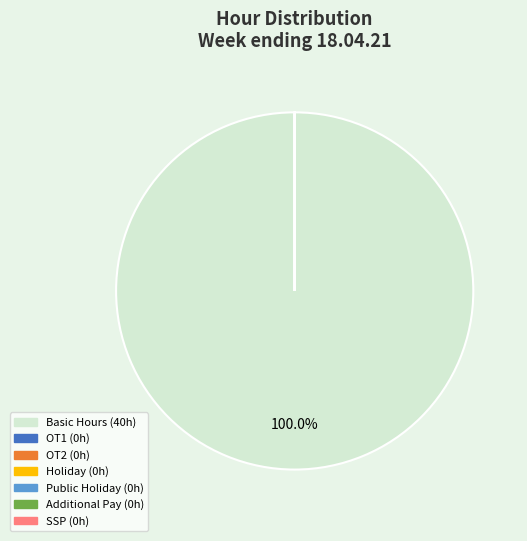

What is the majority slice?

Basic Hours